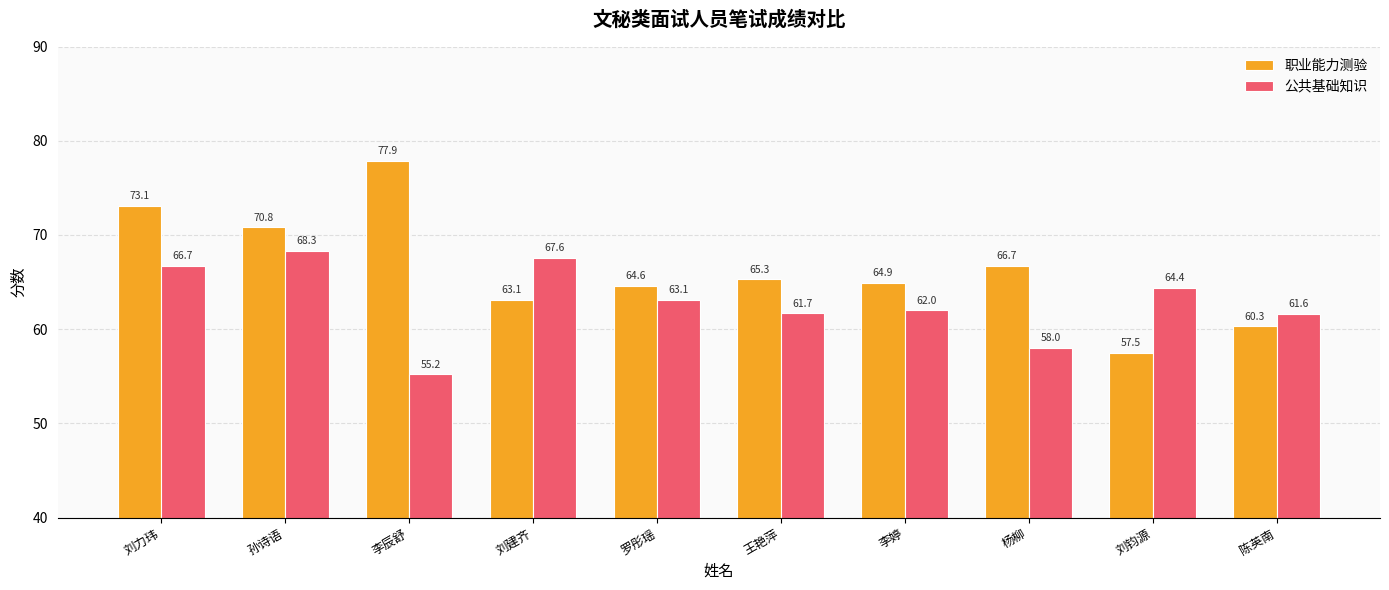

What is the sum of the 公共基础知识 values at 李辰舒 and 刘建齐?

122.8